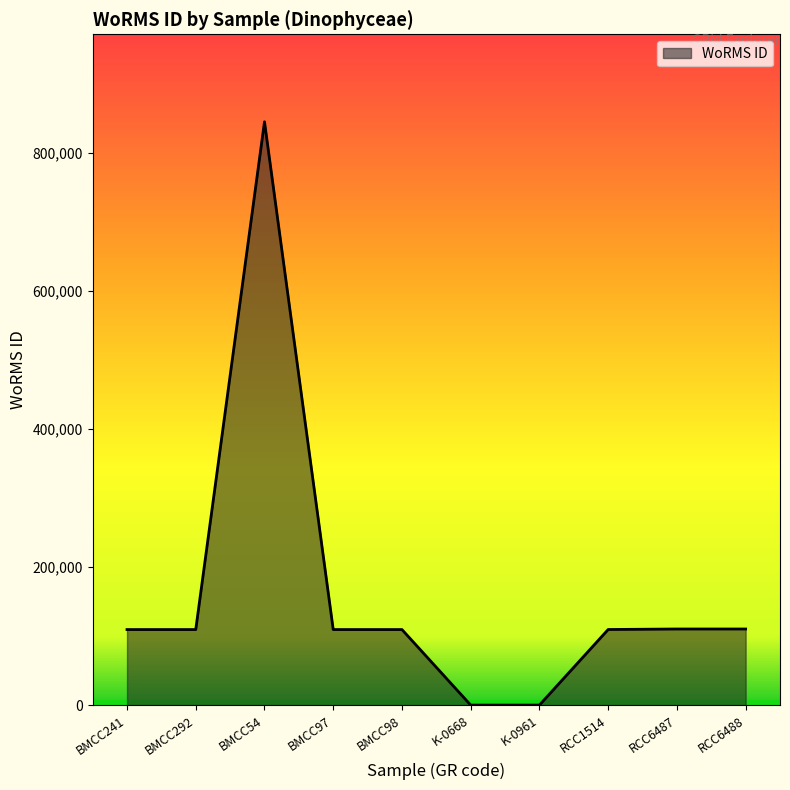

What is the difference between the maximum and minimum values?

845325